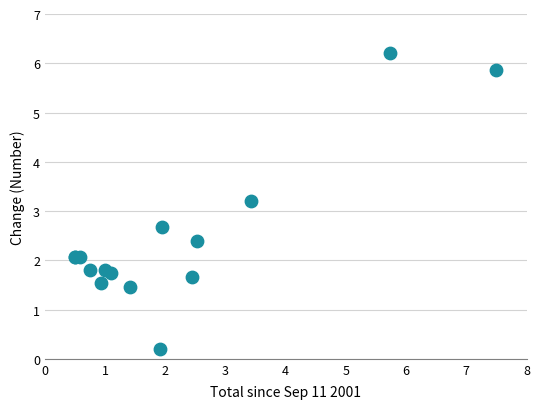

What Y value in the scatter plot is closest to 3?

3.2